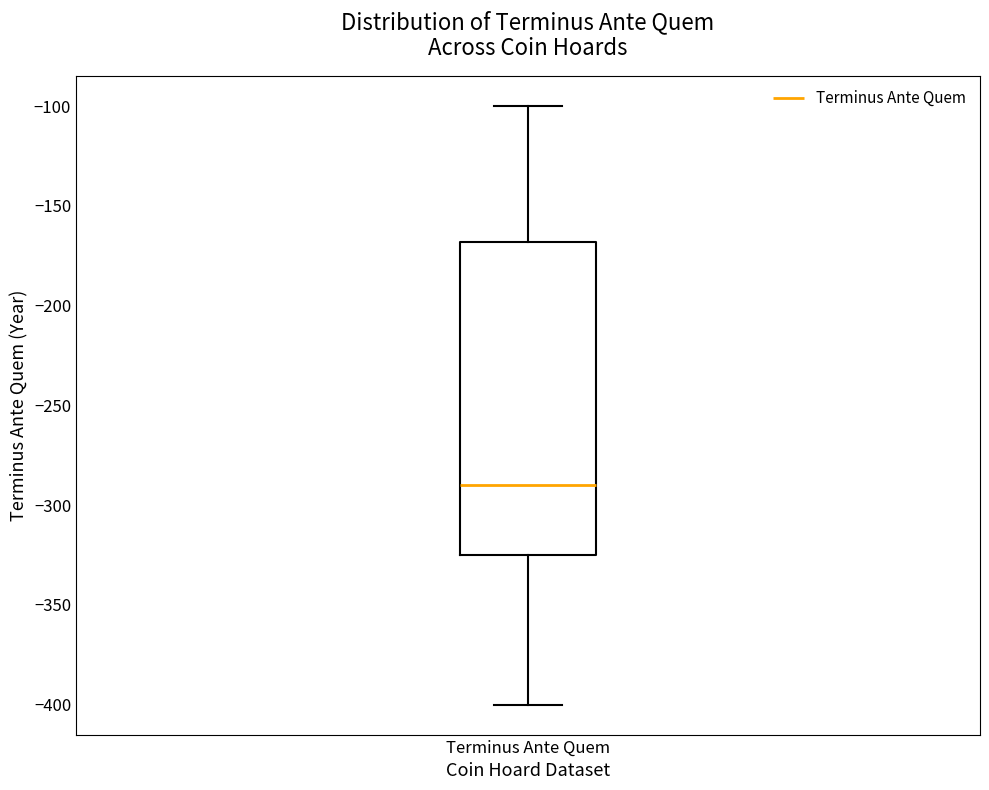

Where is the lower edge of the box for Terminus Ante Quem on the y-axis? The values are not printed on the chart, so give them approximately, as read against the axis.

-325